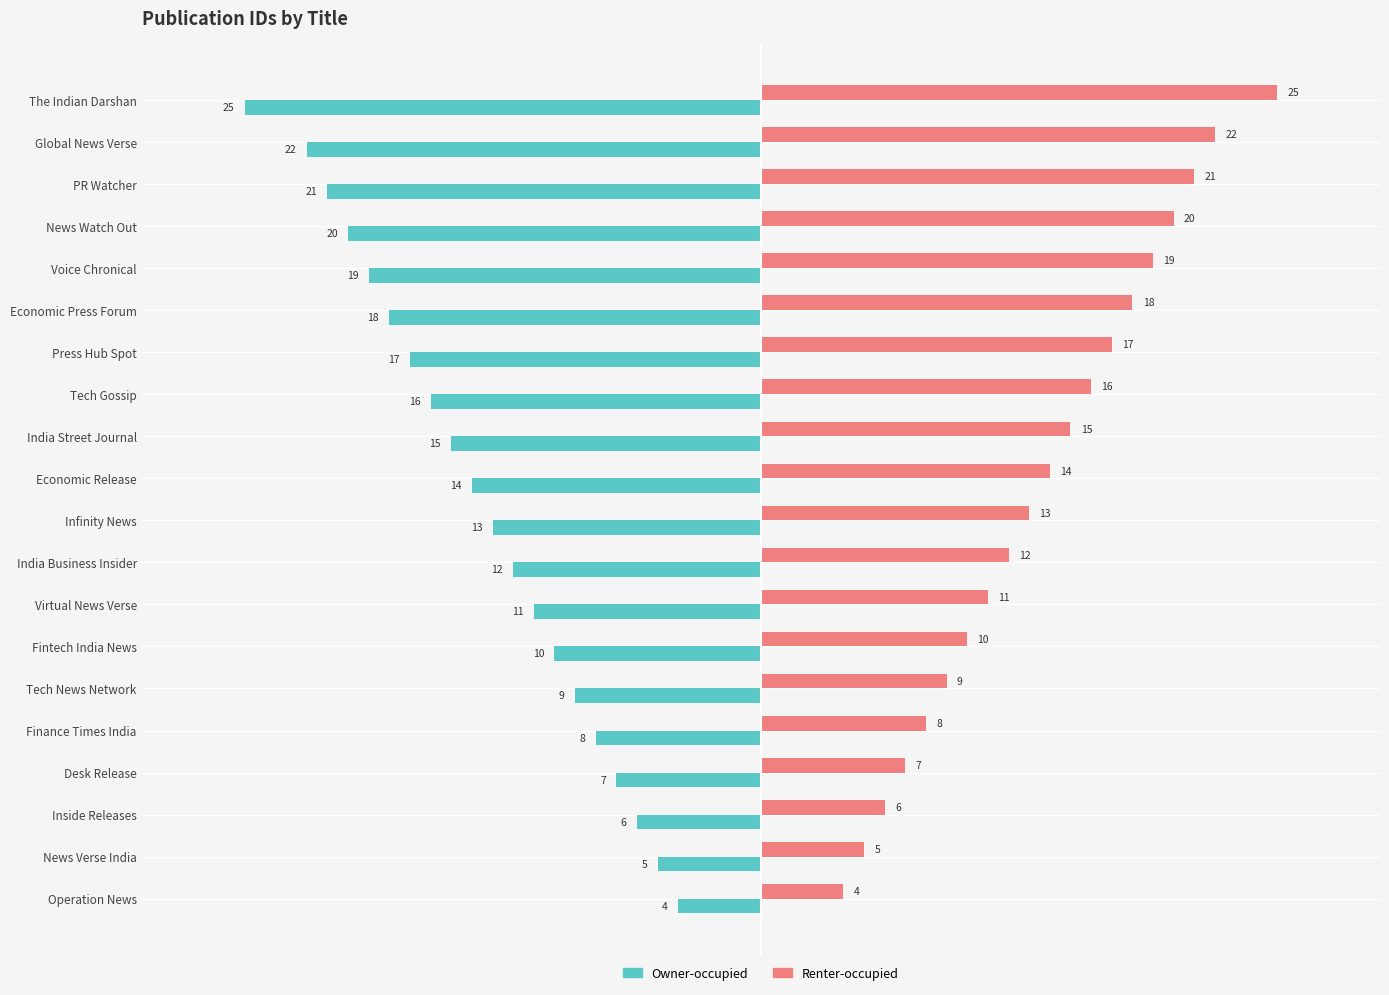

Is the value of Owner-occupied at Global News Verse greater than the value of Renter-occupied at News Verse India?

No